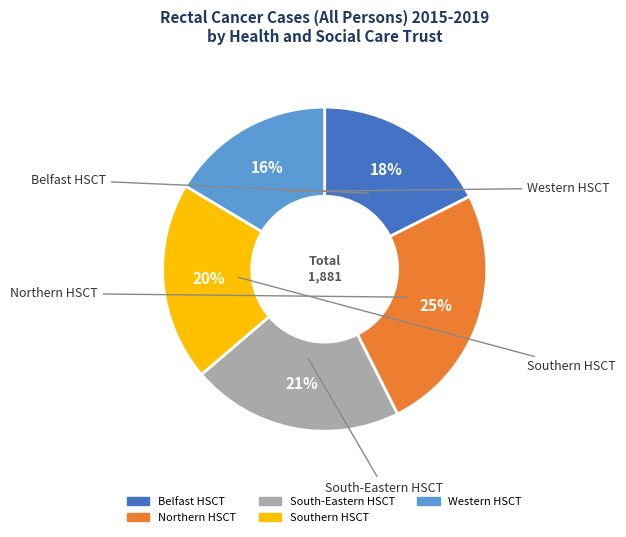

To the nearest percent, what portion does South-Eastern HSCT represent?

21%